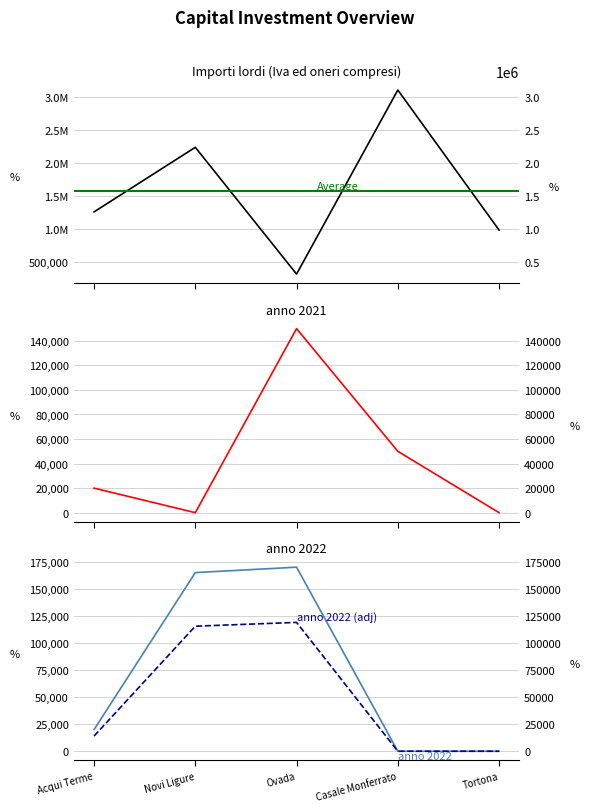

True or false: anno 2022 has more than 2 points higher than both neighbors.

False